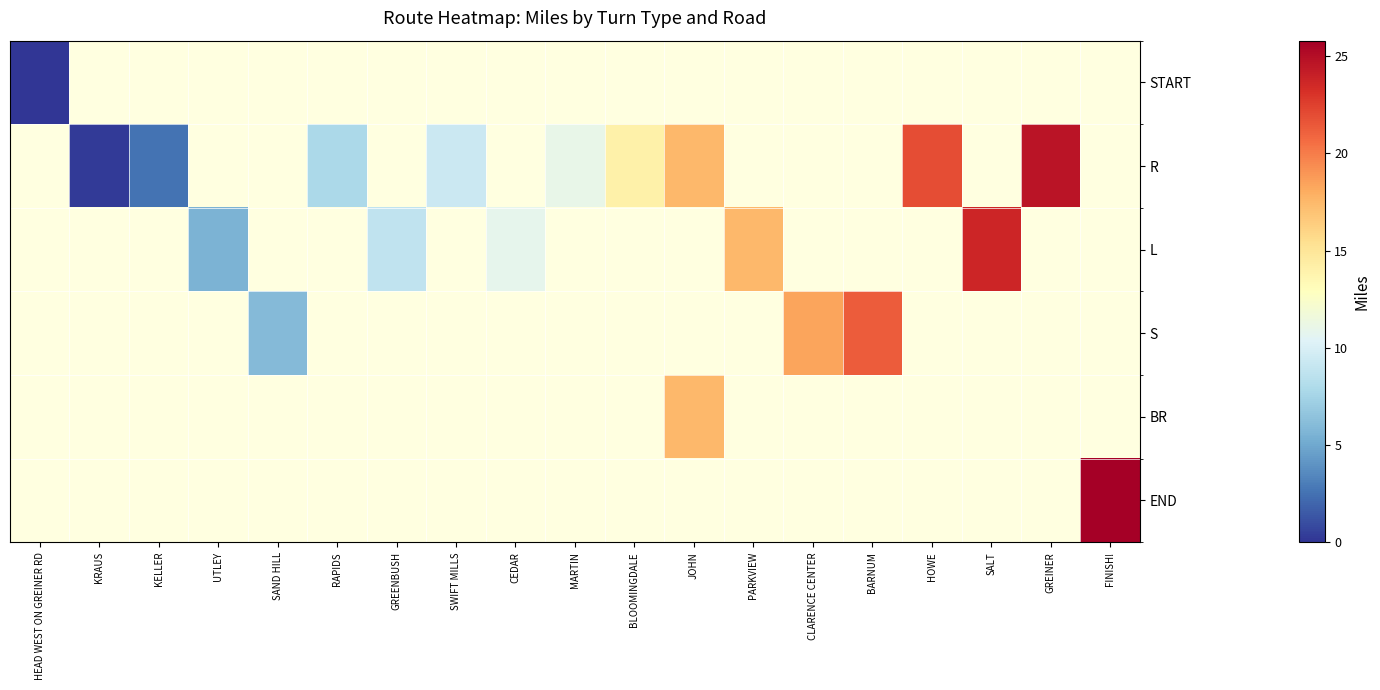

At which label does BR reach its minimum?

HEAD WEST ON GREINER RD